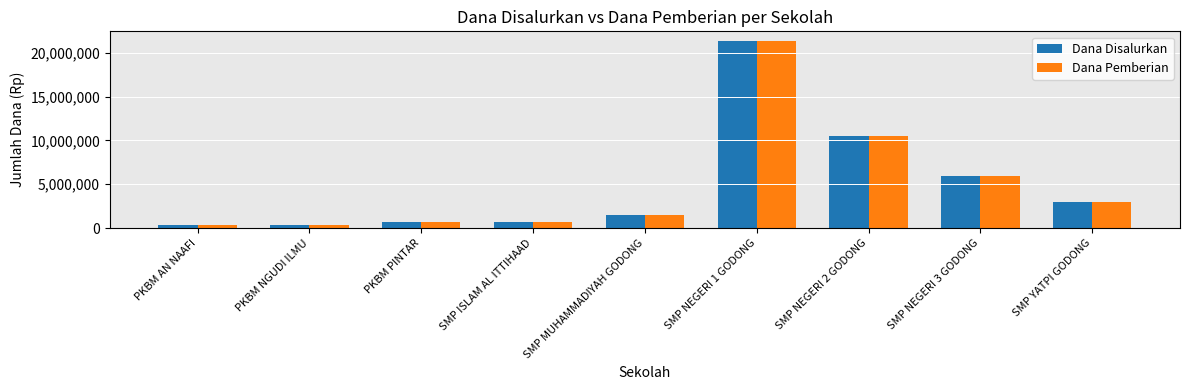

Reading right to left, list all the values displayed in this chart.

Dana Disalurkan: SMP YATPI GODONG=3000000	SMP NEGERI 3 GODONG=6000000	SMP NEGERI 2 GODONG=10500000	SMP NEGERI 1 GODONG=21375000	SMP MUHAMMADIYAH GODONG=1500000	SMP ISLAM AL ITTIHAAD=750000	PKBM PINTAR=750000	PKBM NGUDI ILMU=375000	PKBM AN NAAFI=375000
Dana Pemberian: SMP YATPI GODONG=3000000	SMP NEGERI 3 GODONG=6000000	SMP NEGERI 2 GODONG=10500000	SMP NEGERI 1 GODONG=21375000	SMP MUHAMMADIYAH GODONG=1500000	SMP ISLAM AL ITTIHAAD=750000	PKBM PINTAR=750000	PKBM NGUDI ILMU=375000	PKBM AN NAAFI=375000